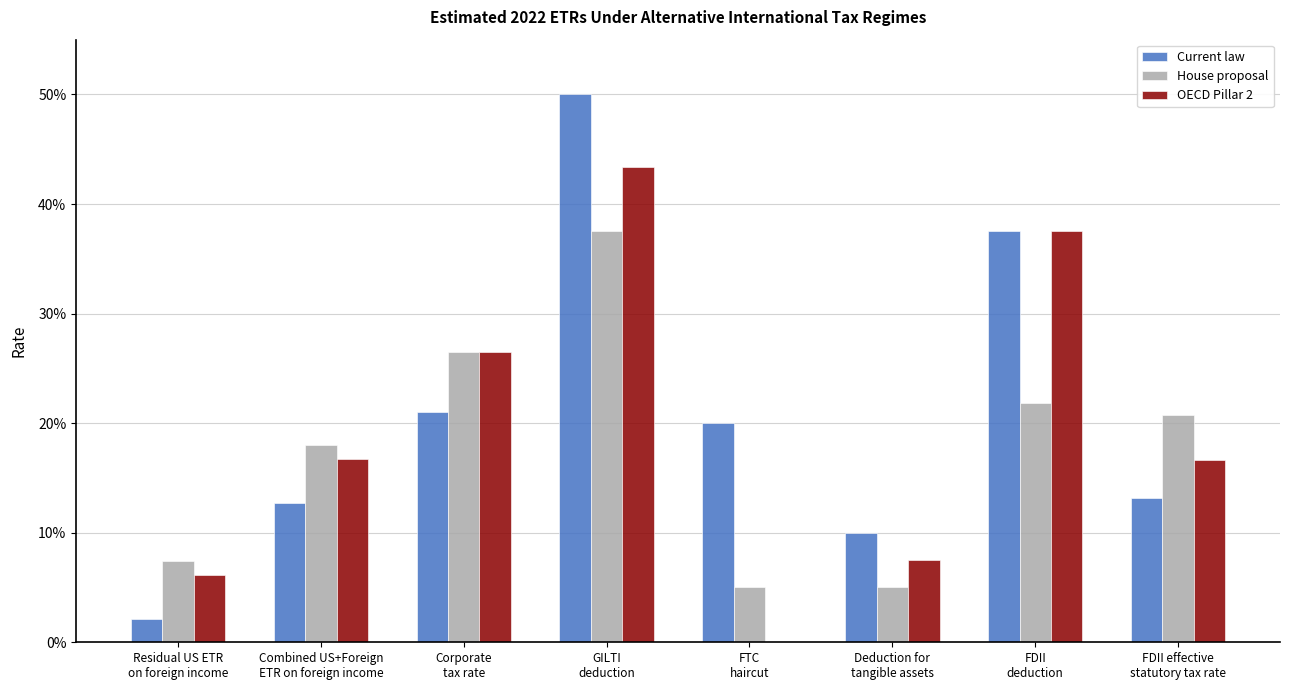

Which category has the lowest value in the Current law series?

Residual US ETR
on foreign income